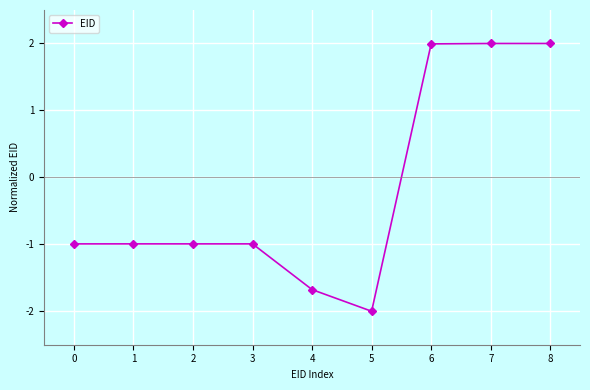

What is the smallest value displayed?

-2.0